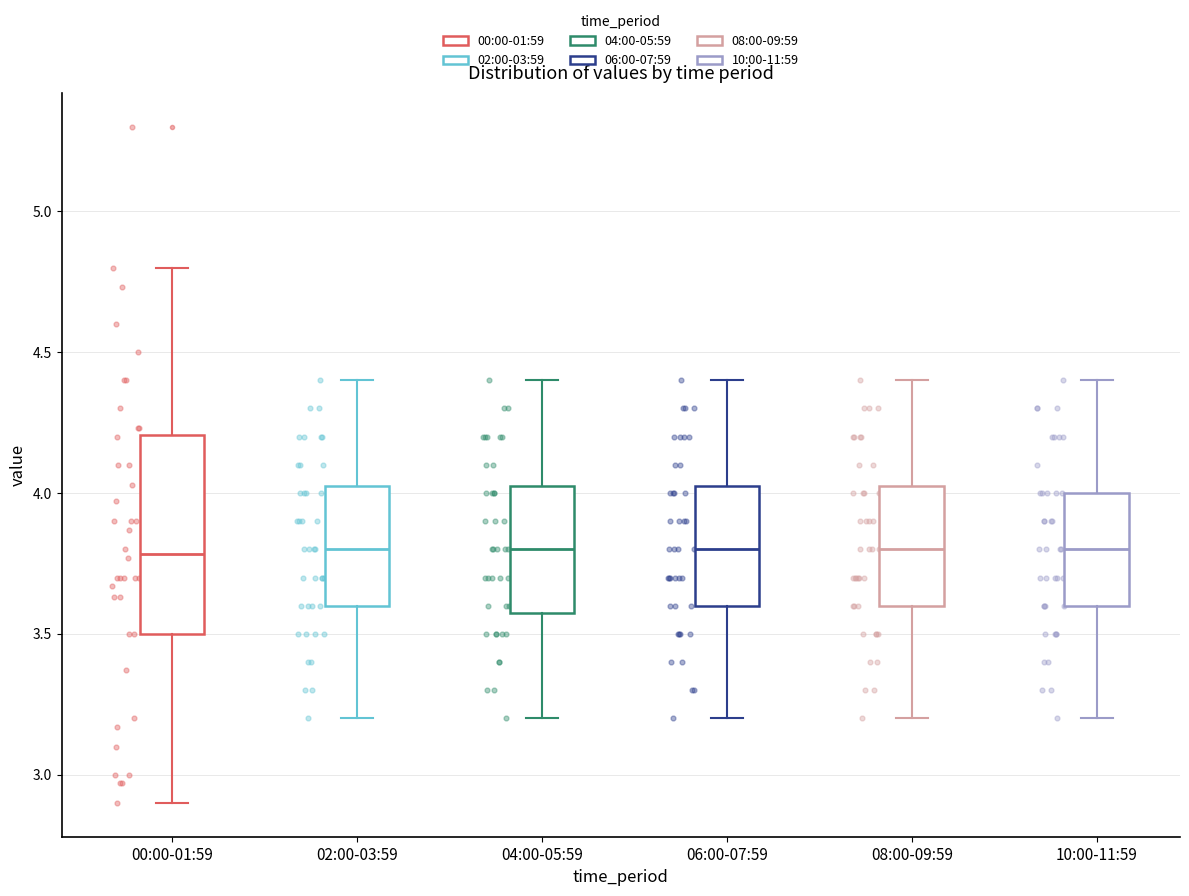

Where does the upper whisker of the box for 10:00-11:59 end on the y-axis? The values are not printed on the chart, so give them approximately, as read against the axis.

4.40